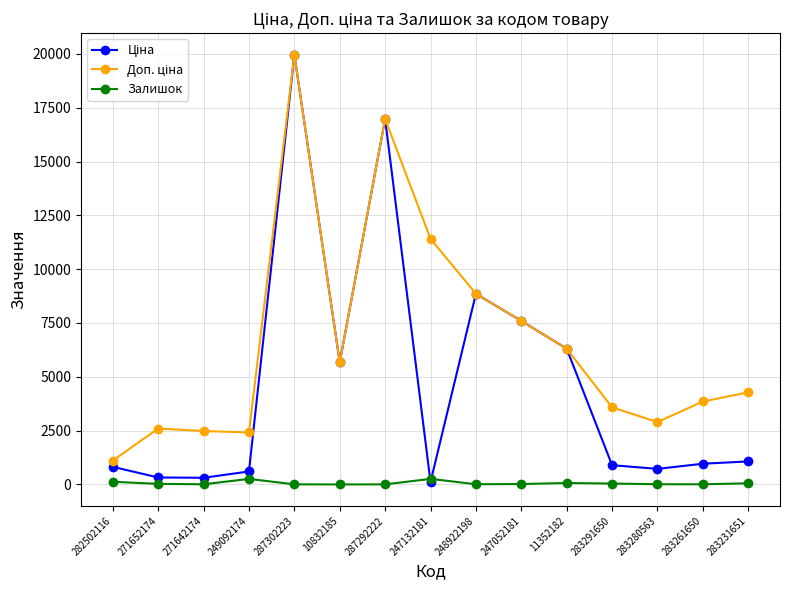

At how many categories does at least one series exceed 10552?

3